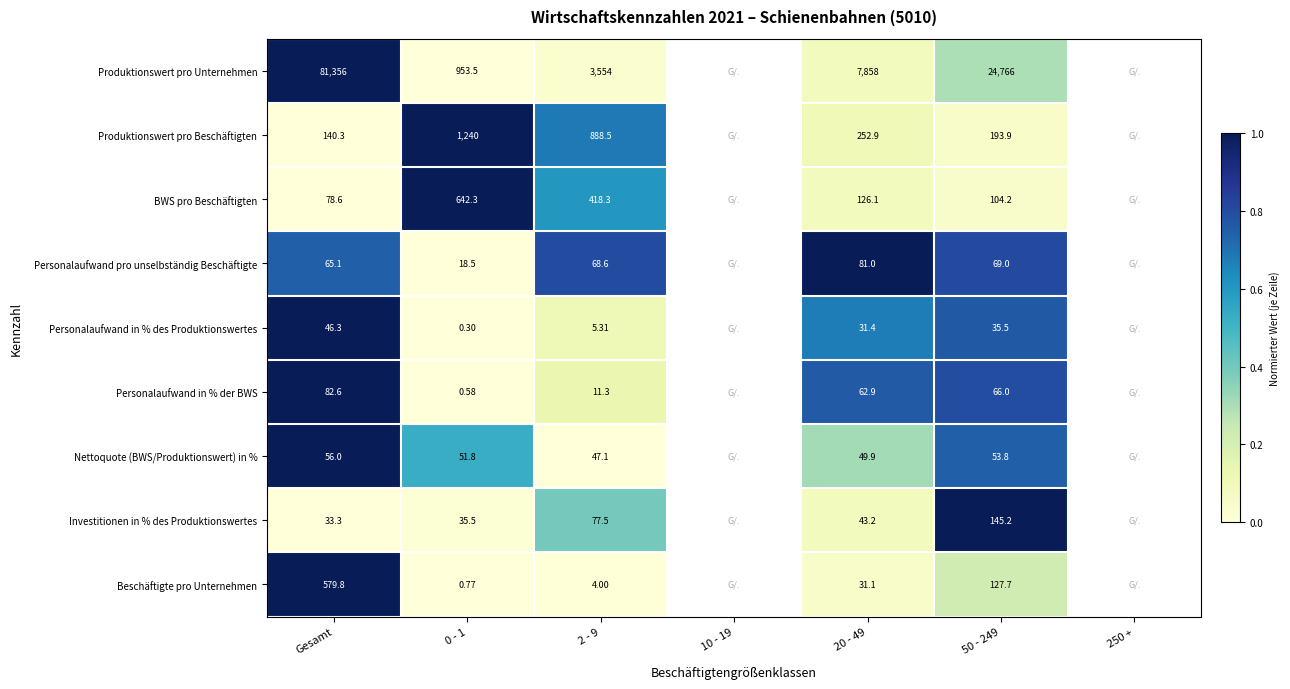

Is the value of BWS pro Beschäftigten at 50 - 249 greater than the value of Personalaufwand in % des Produktionswertes at 50 - 249?

Yes